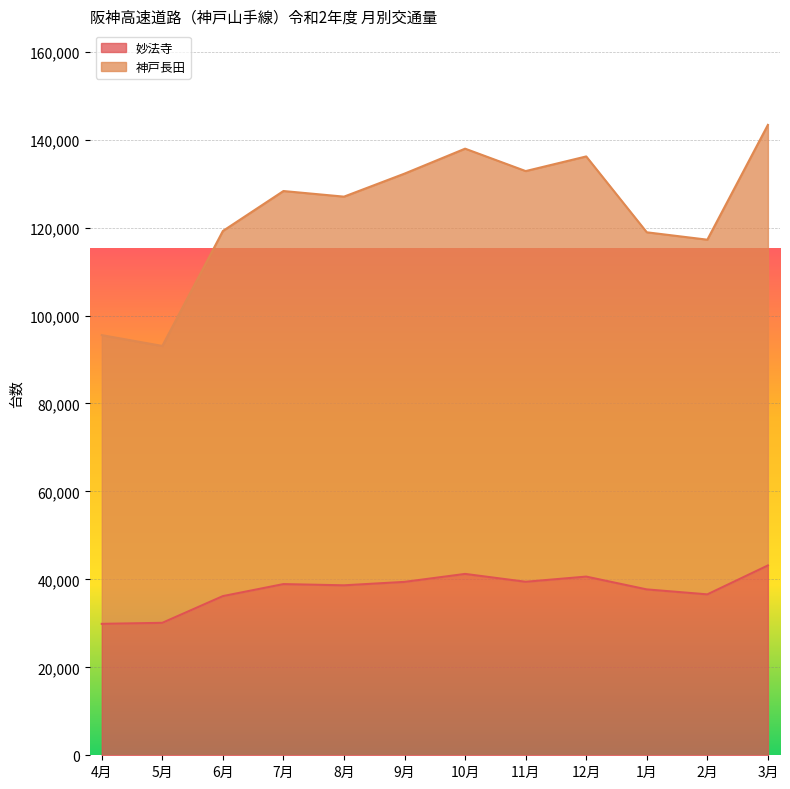

Which series has the largest total across all categories?

神戸長田